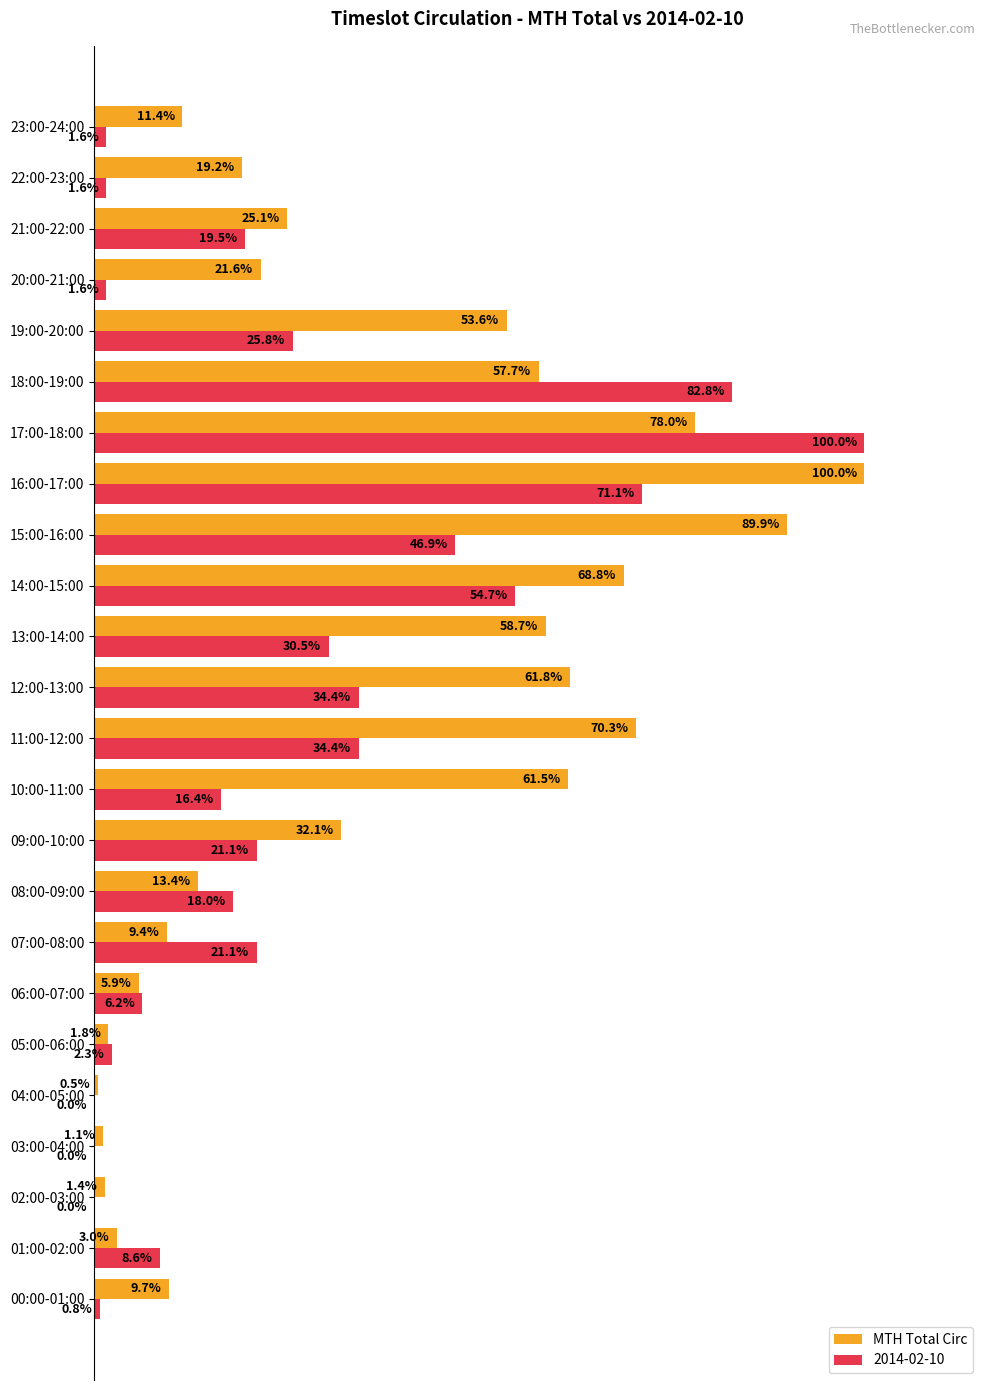

Which series changed the most between 07:00-08:00 and 10:00-11:00?

MTH Total Circ